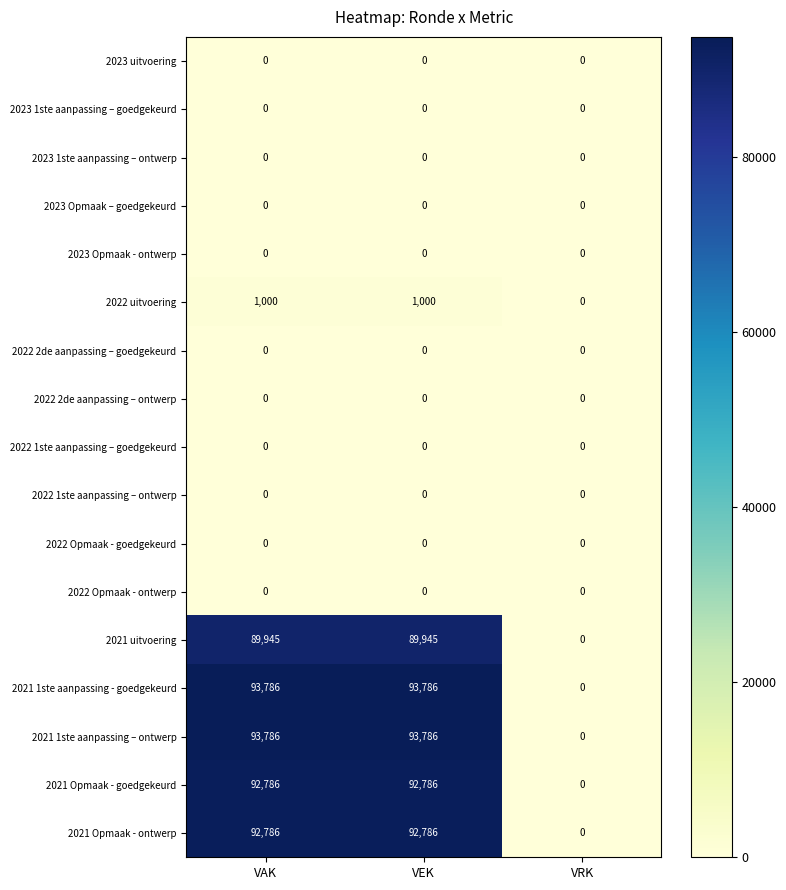

The 2022 1ste aanpassing – ontwerp series shows 0 at VEK. True or false?

True